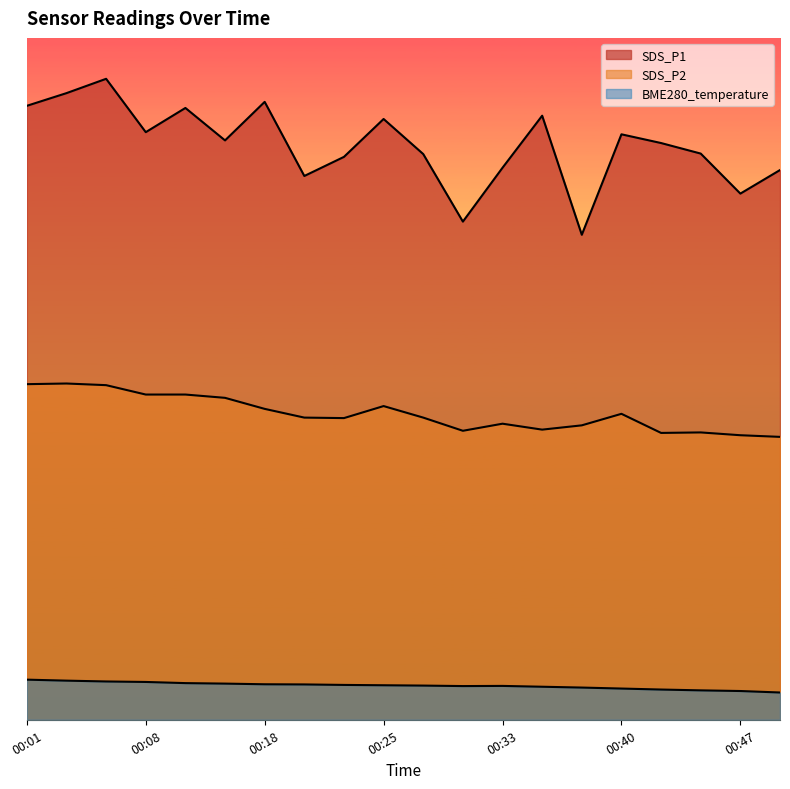

Which series has the largest total across all categories?

SDS_P1